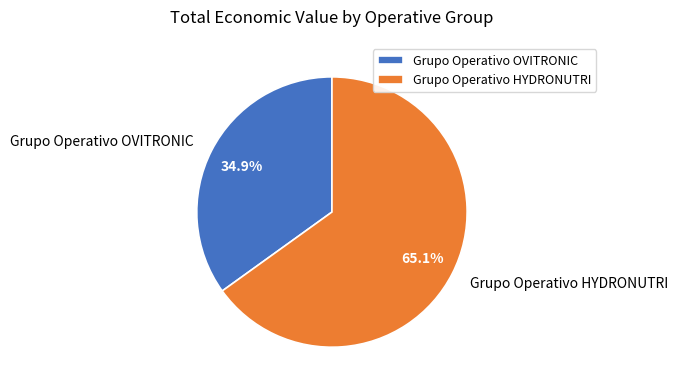

To the nearest percent, what is the combined percentage of Grupo Operativo OVITRONIC and Grupo Operativo HYDRONUTRI?

100%